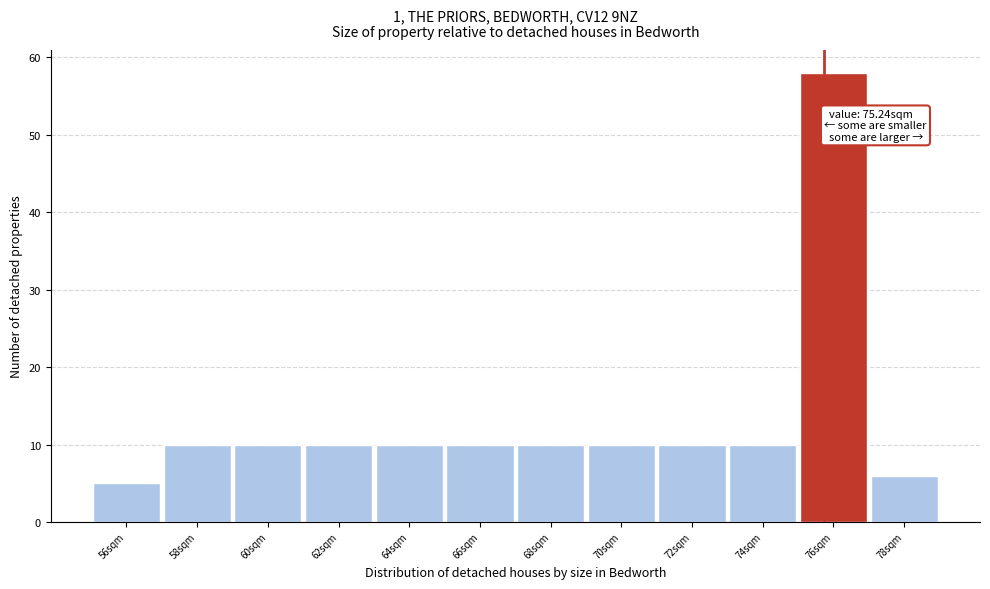

Reading left to right, list all the values displayed in this chart.

5	10	10	10	10	10	10	10	10	10	58	6